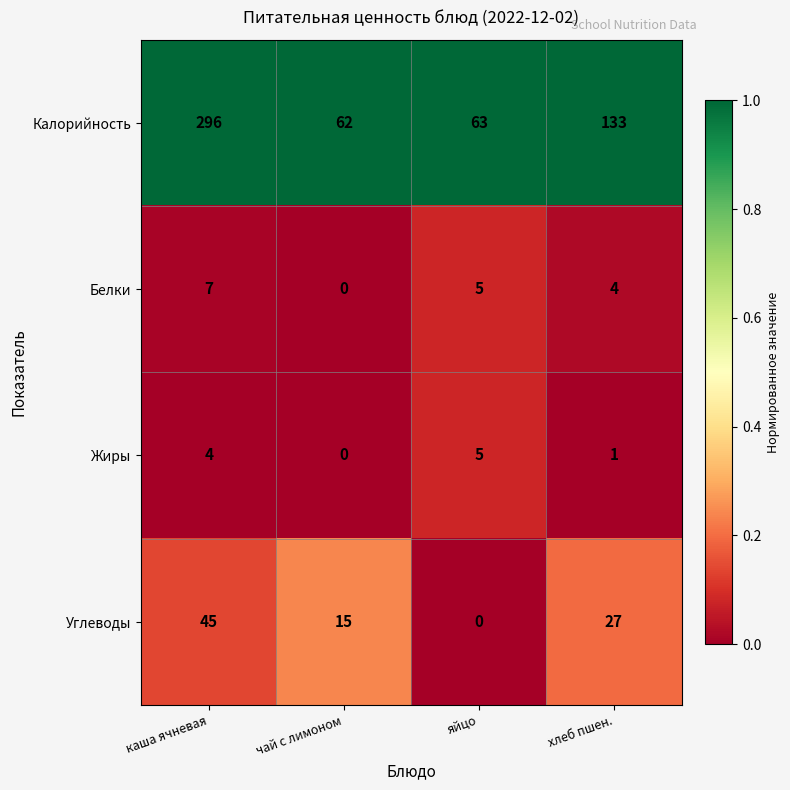

Which series has the largest total across all categories?

Калорийность